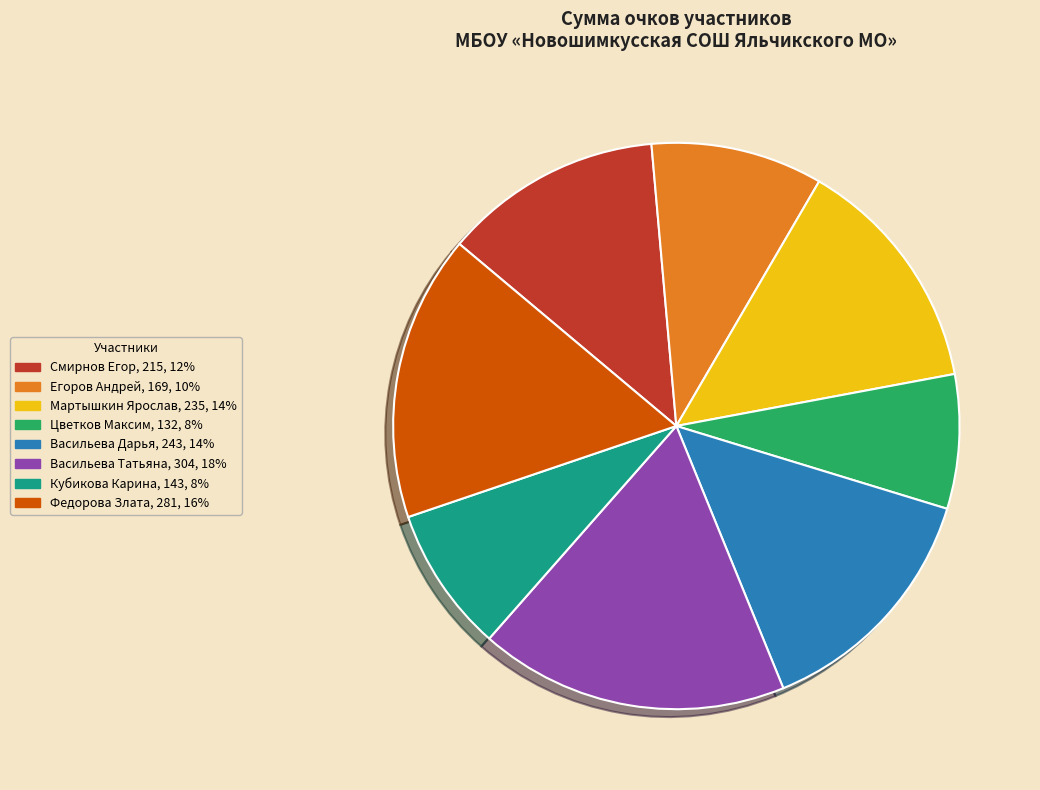

True or false: Федорова Злата accounts for 5% of the total.

False